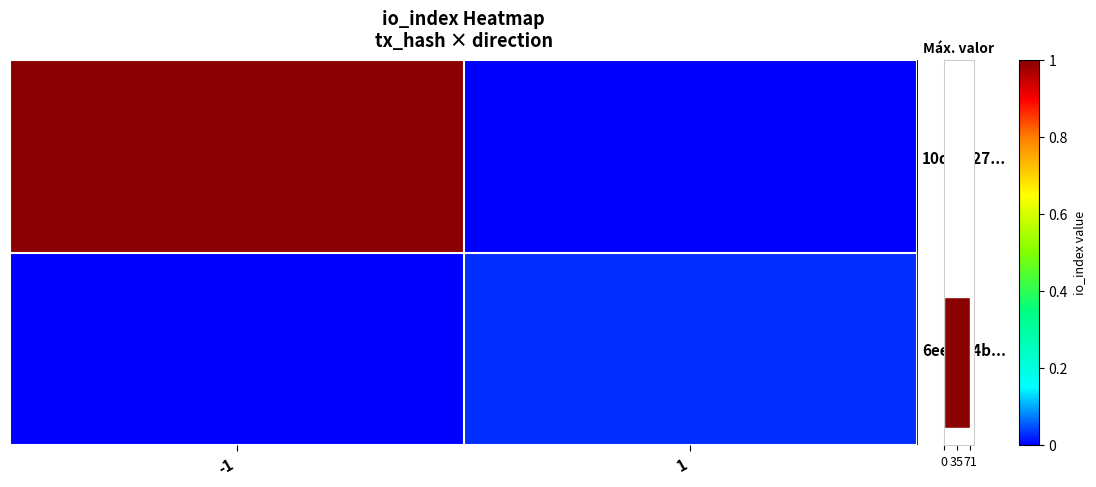

Which has a higher value, -1 or 1?

-1